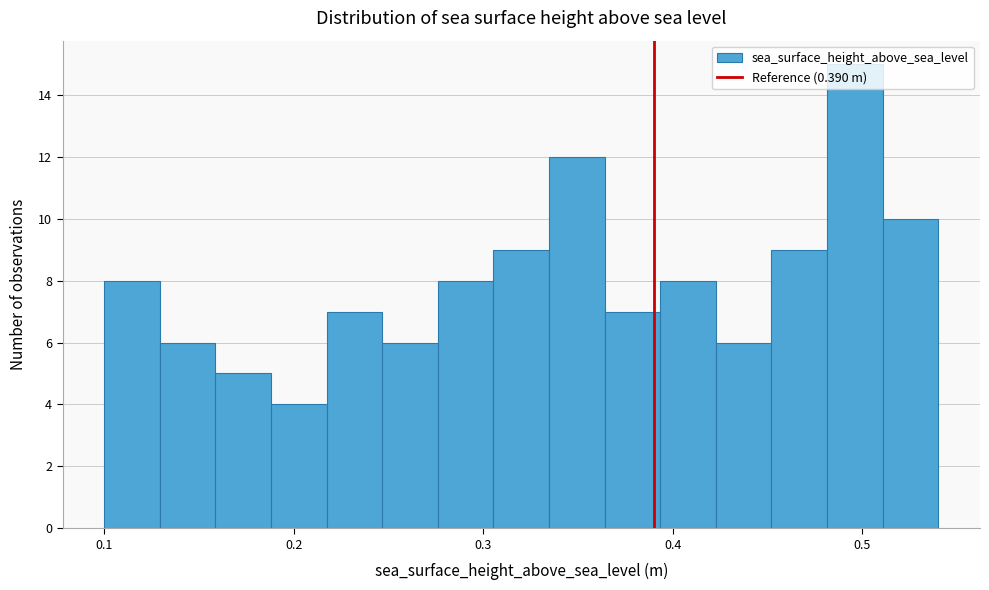

Around what value on the x-axis is the tallest bar? Give the approximate position of its centre, as read against the axis.

0.50